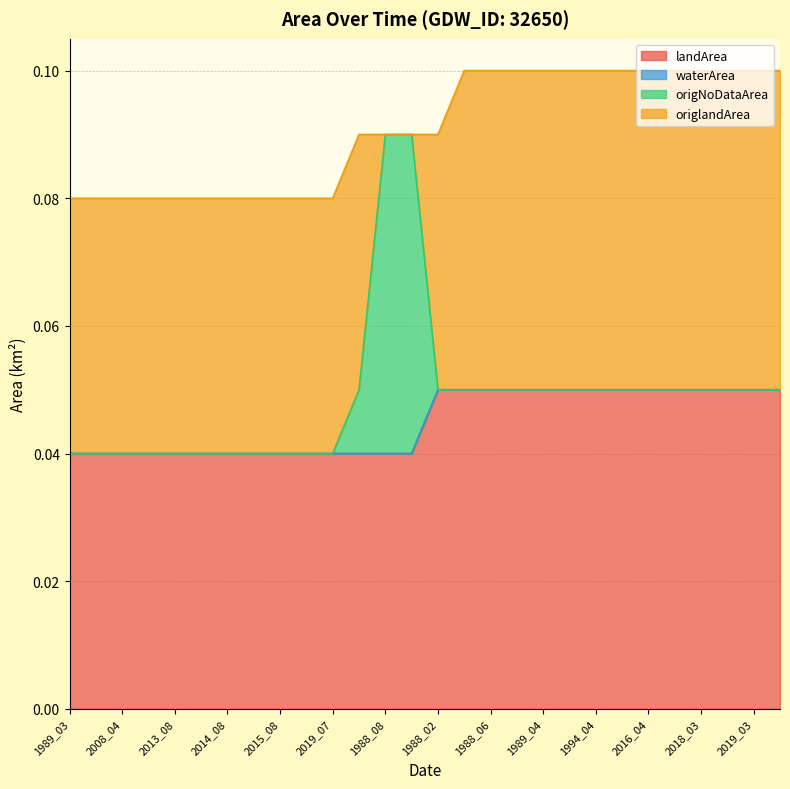

What is the label of the 26th point from the right?

2008_04